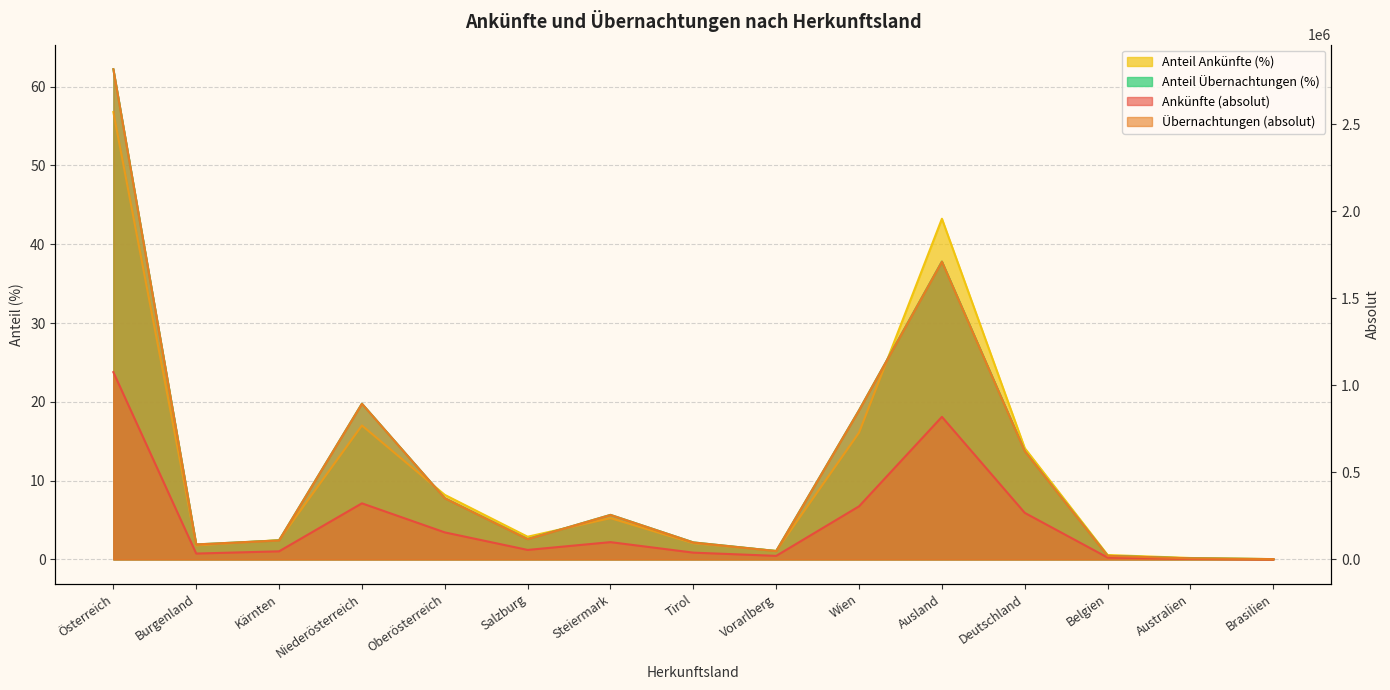

True or false: Anteil Ankünfte (%) and Ankünfte (absolut) intersect in this chart.

False